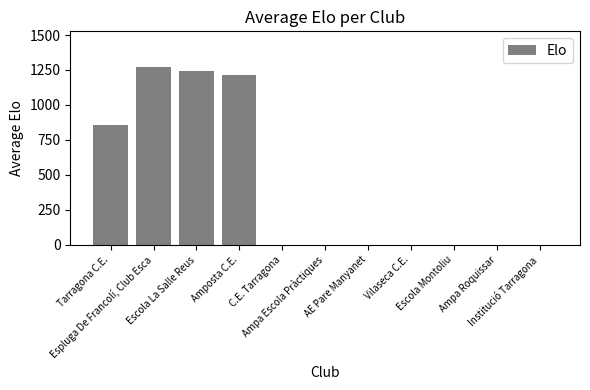

Which has a higher value, Ampa Escola Pràctiques or Escola La Salle Reus?

Escola La Salle Reus